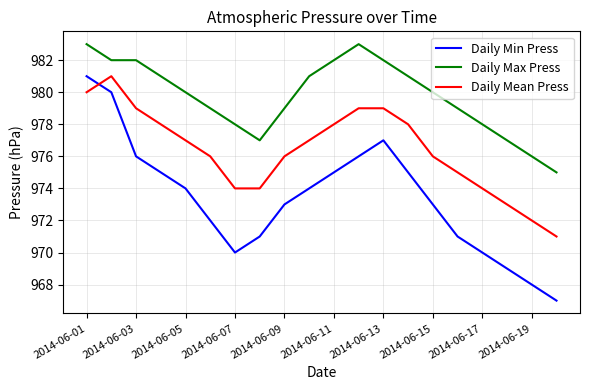

What is the lowest value of the Daily Mean Press series?

971